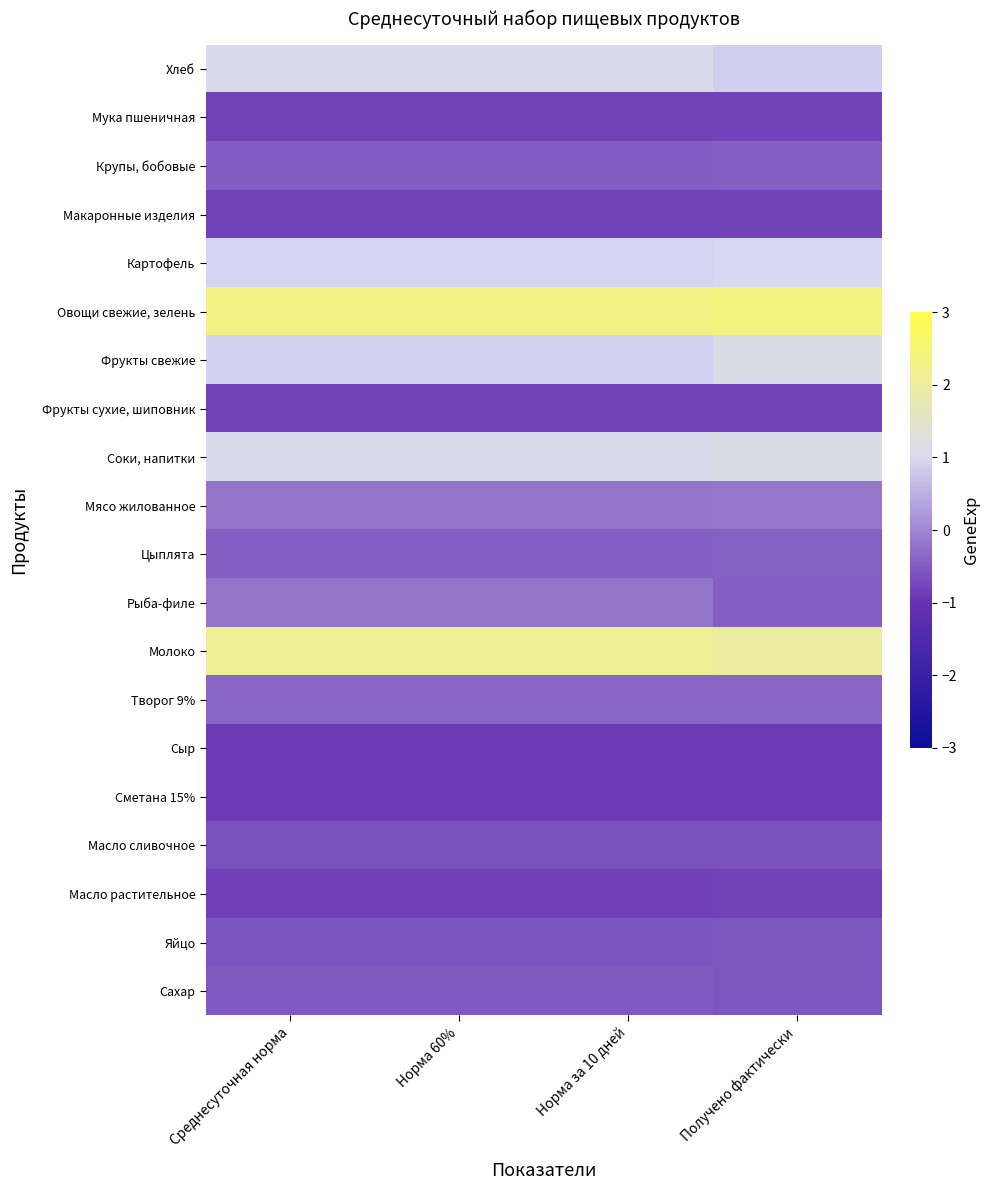

What is the spread (max minus min) of values at Среднесуточная норма?

3.2